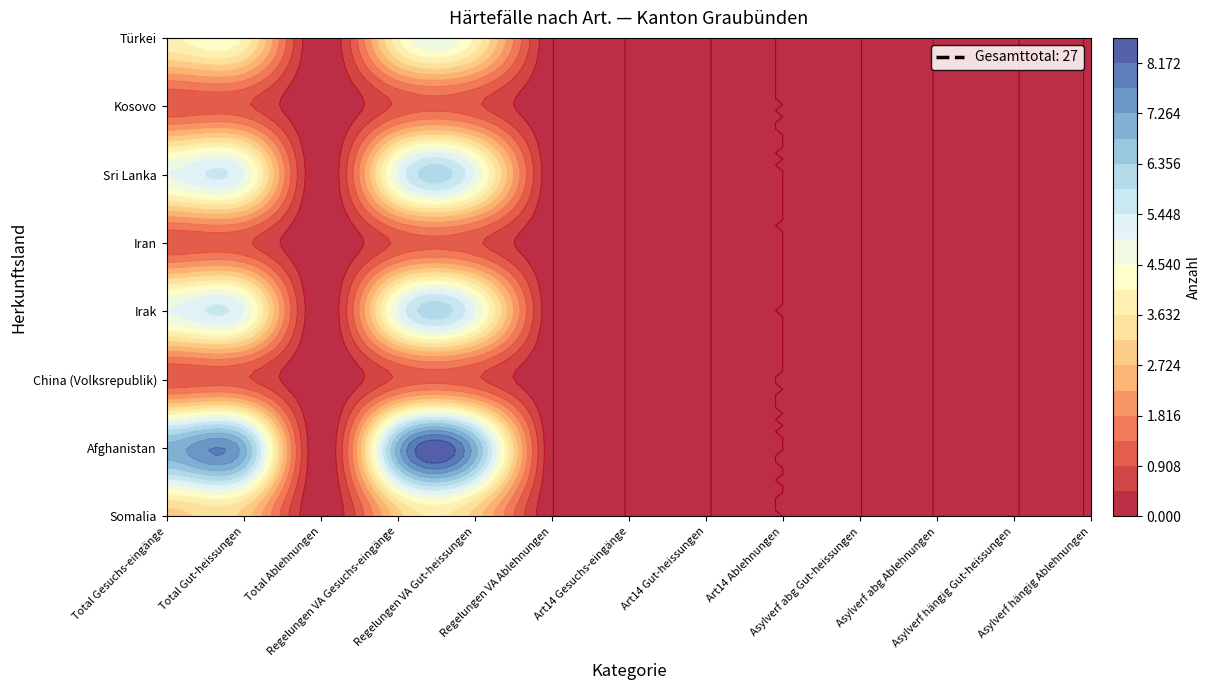

Which series has the largest total across all categories?

Afghanistan